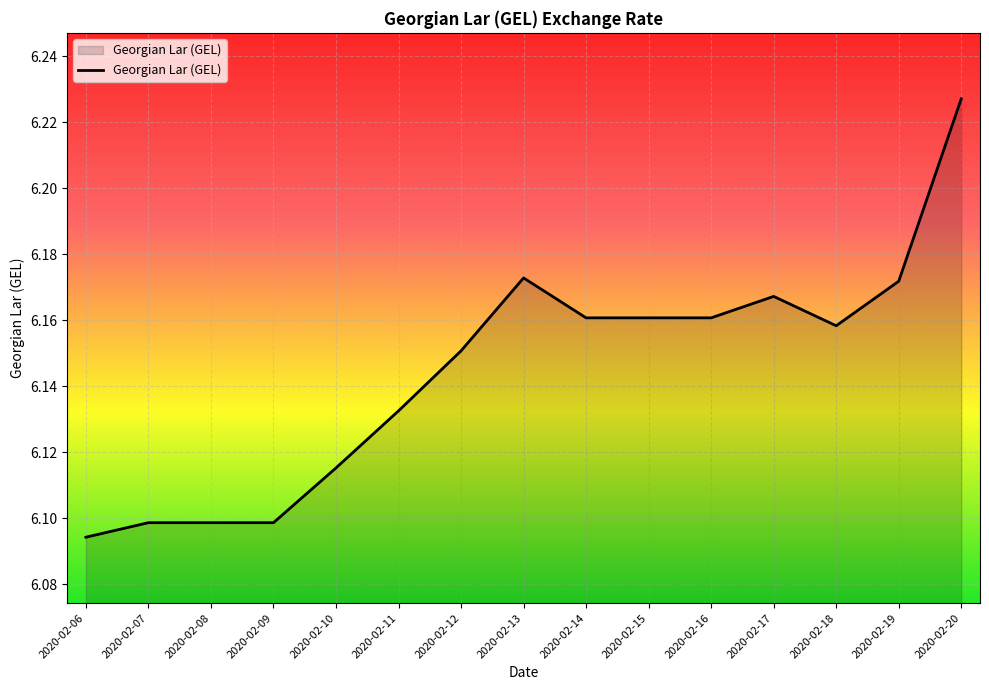

Where is the data nearest to the value 6?

2020-02-06